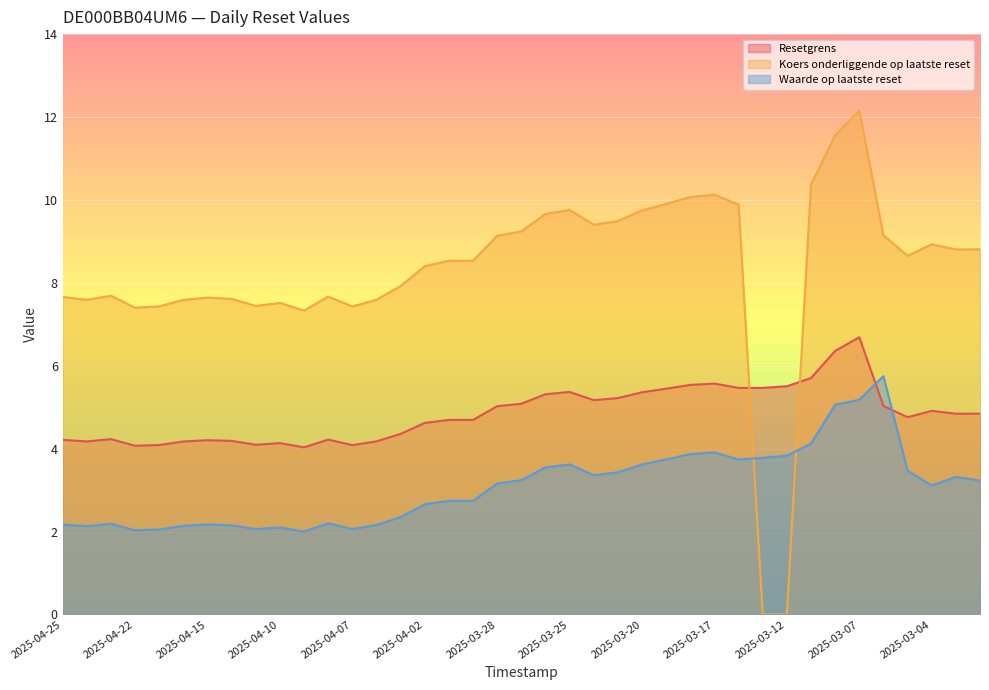

How many data points in Koers onderliggende op laatste reset are less than 8?

17